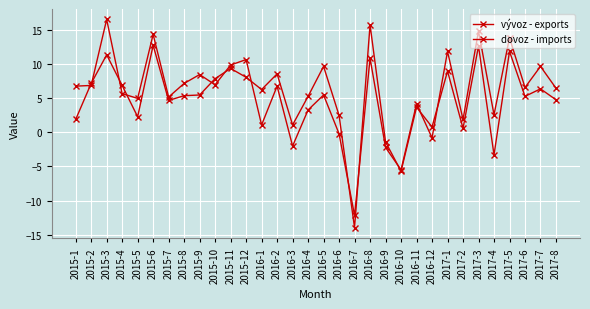

Which category has the highest value across all series?

2015-3